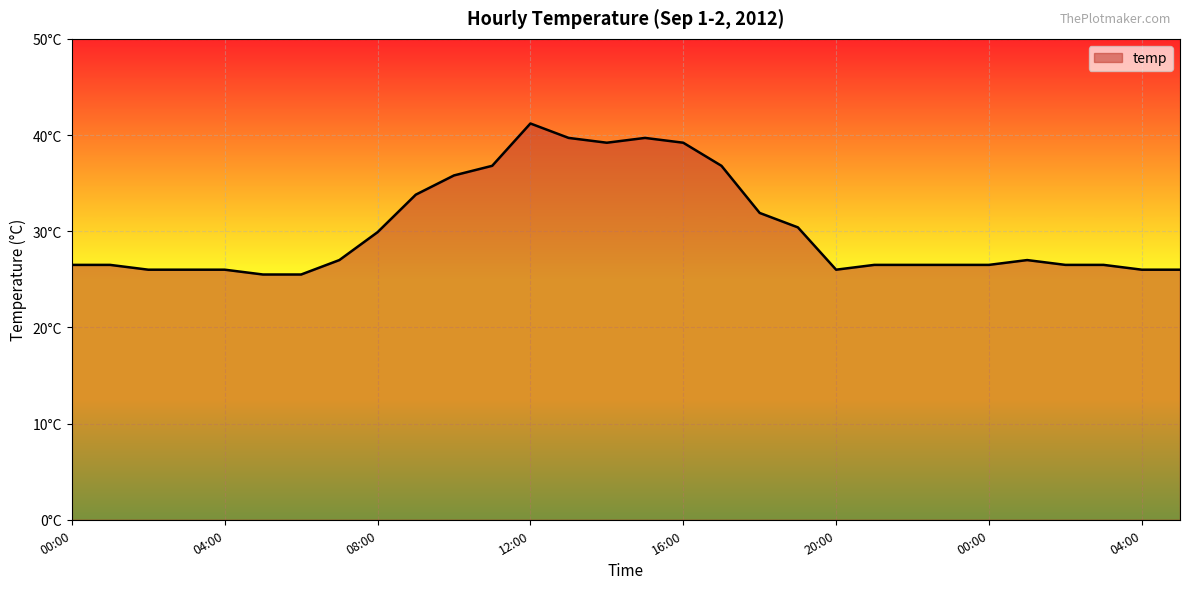

List the labels in order of value, largest first.

12:00, 13:00, 15:00, 14:00, 16:00, 11:00, 17:00, 10:00, 09:00, 18:00, 19:00, 08:00, 07:00, 01:00, 00:00, 01:00, 21:00, 22:00, 23:00, 00:00, 02:00, 03:00, 02:00, 03:00, 04:00, 20:00, 04:00, 05:00, 05:00, 06:00